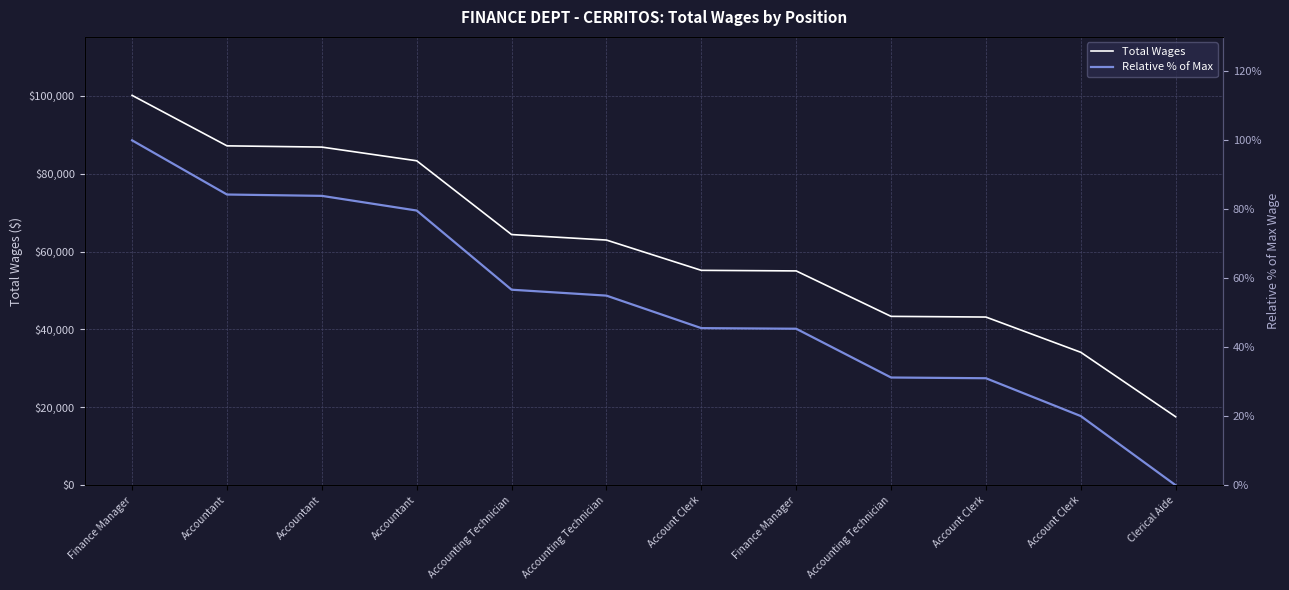

At which label does Relative % of Max first exceed 54?

Finance Manager